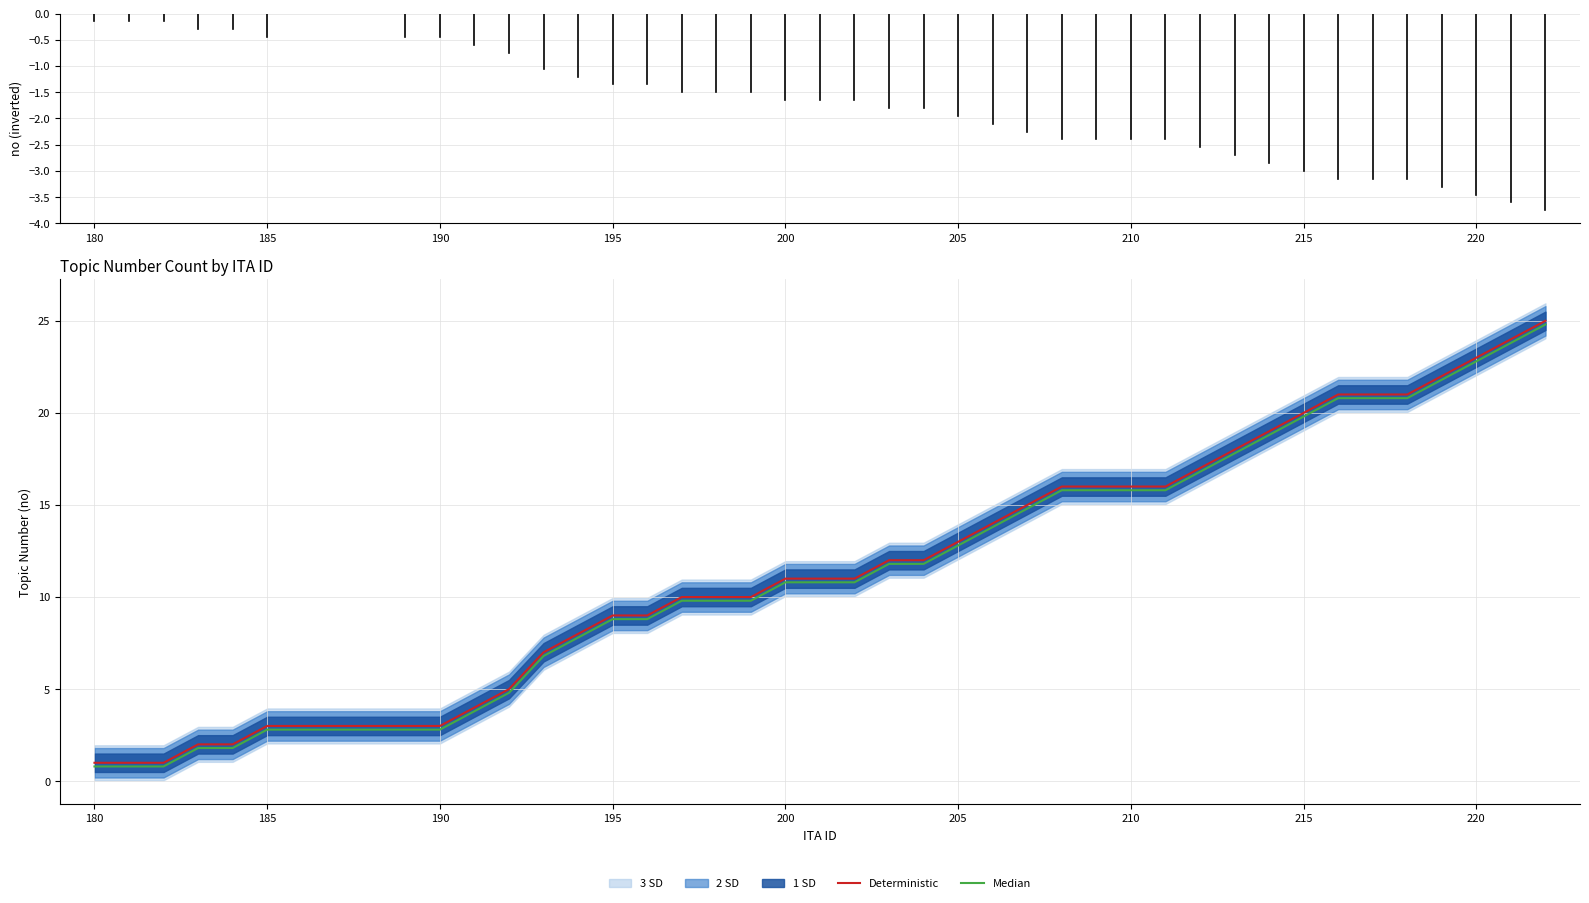

What is the value of the Deterministic point at the 21st from the left?

12.0